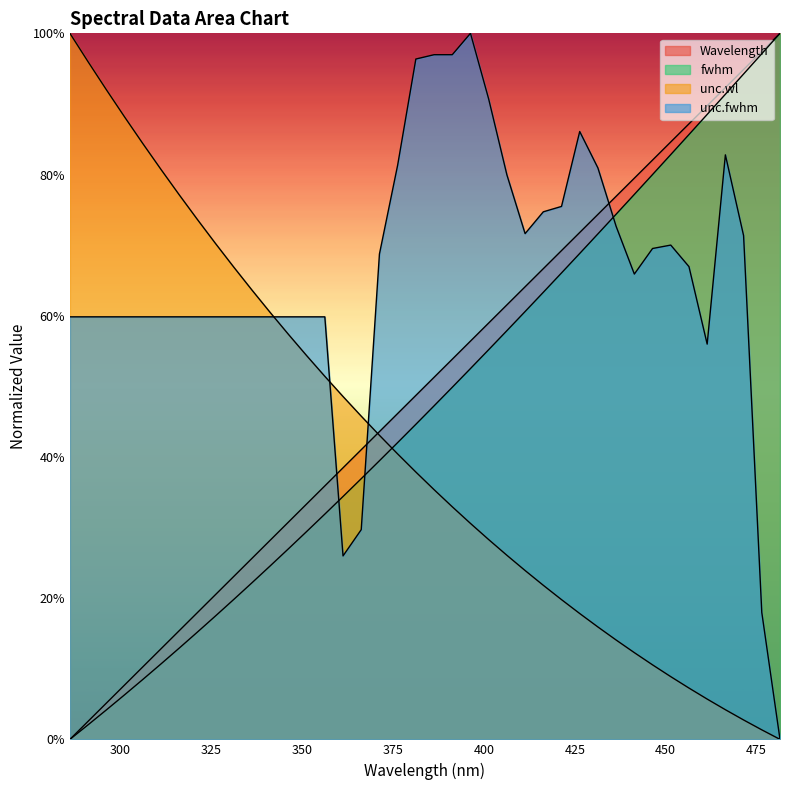

What is the difference between the fwhm values at 376.3172 and 331.2776?

22.2